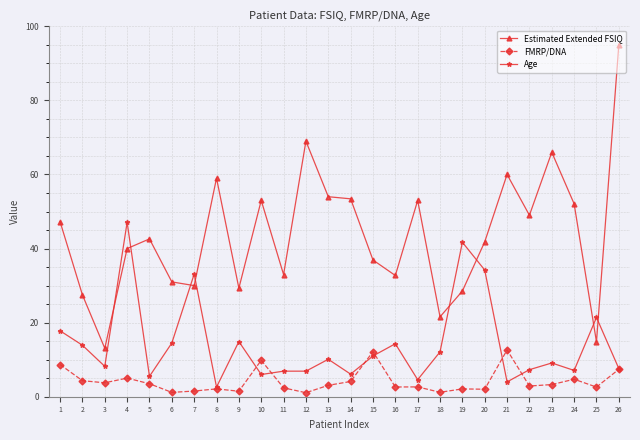

What is the difference between the maximum and minimum values in the Estimated Extended FSIQ series?

81.9